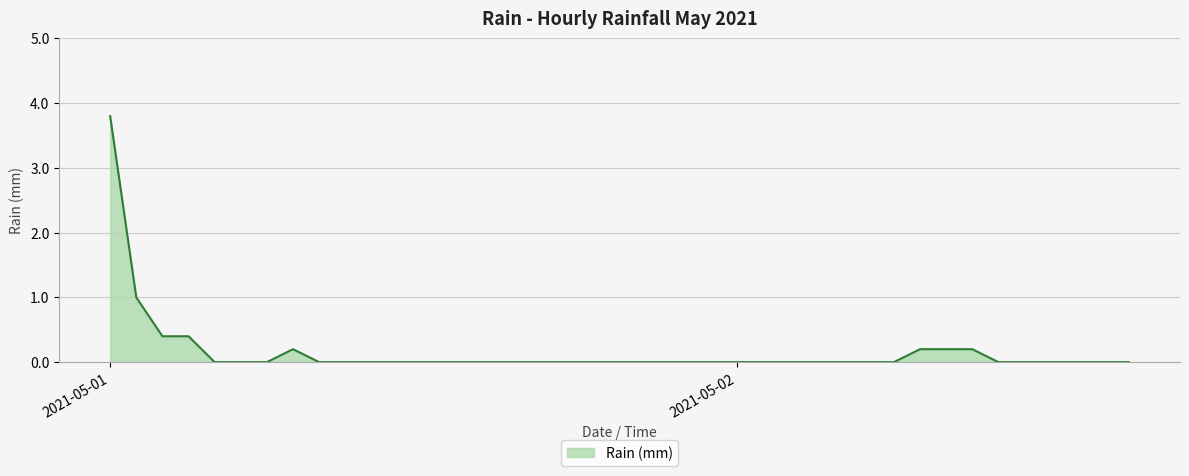

Does the chart have visible grid lines?

Yes